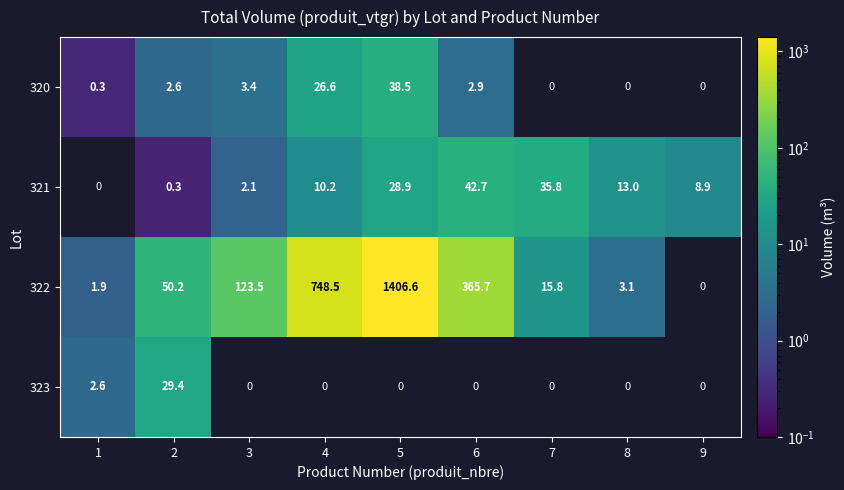

How many categories are shown in the chart?

9